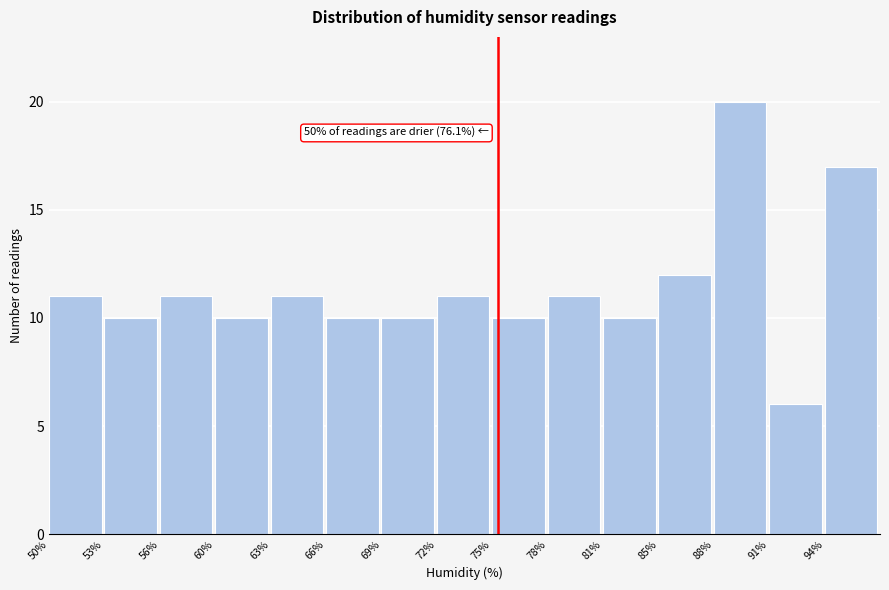

Reading left to right, transcribe all the data shown in this chart.

11	10	11	10	11	10	10	11	10	11	10	12	20	6	17